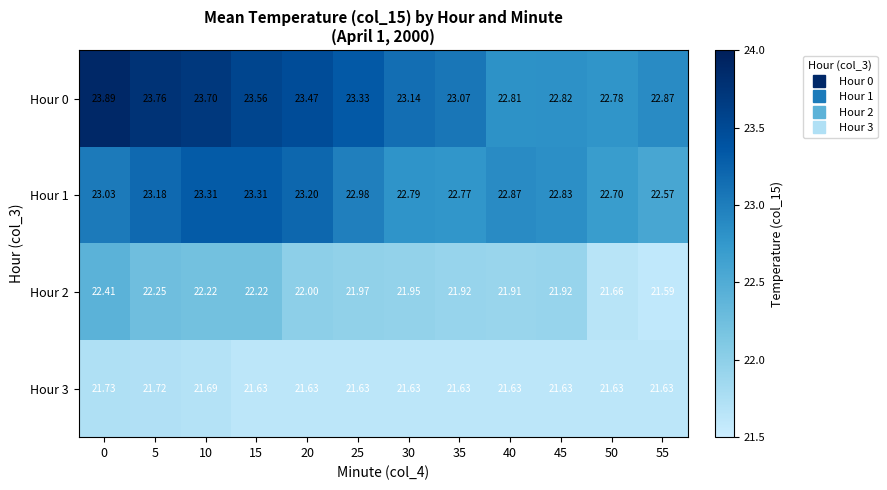

At which category does the chart reach its minimum across all series?

55